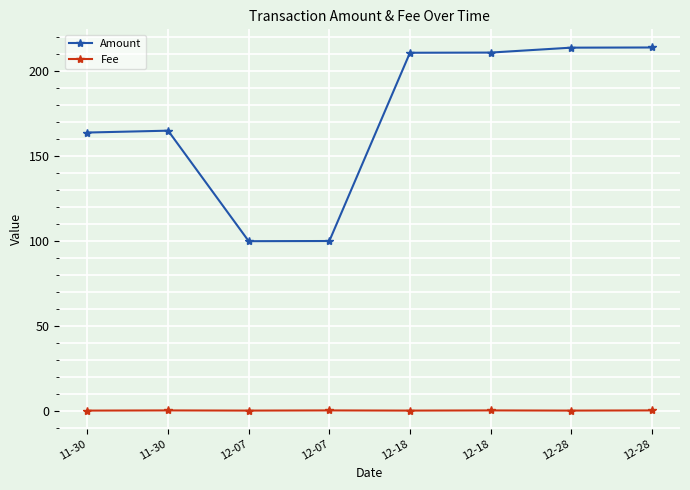

True or false: Fee and Amount intersect in this chart.

False